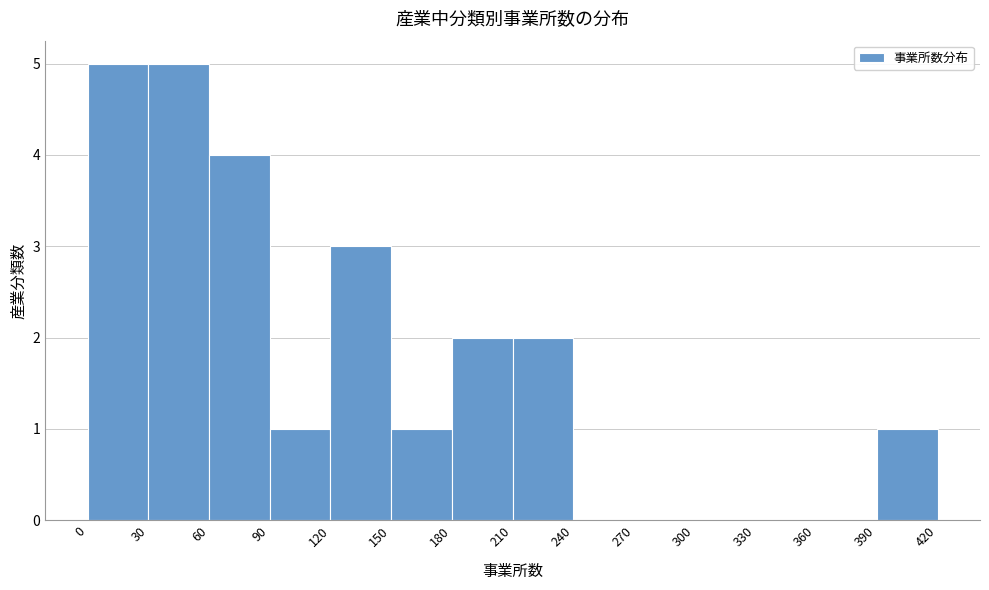

Reading left to right, list every bar in this chart as the range it spans on the x-axis followed by its height. The values are not printed on the chart, so give them approximately, as read against the axis.

0 to 30: 5
30 to 60: 5
60 to 90: 4
90 to 120: 1
120 to 150: 3
150 to 180: 1
180 to 210: 2
210 to 240: 2
240 to 270: 0
270 to 300: 0
300 to 330: 0
330 to 360: 0
360 to 390: 0
390 to 420: 1